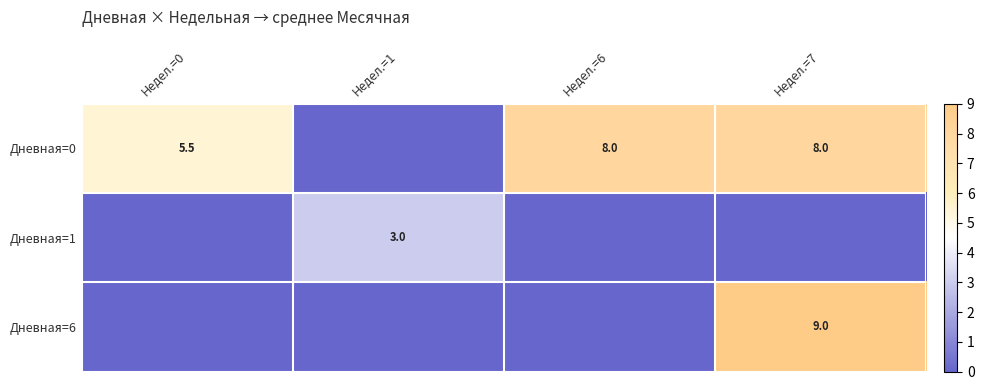

What is the difference between the highest and lowest values at Недел.=1?

3.0